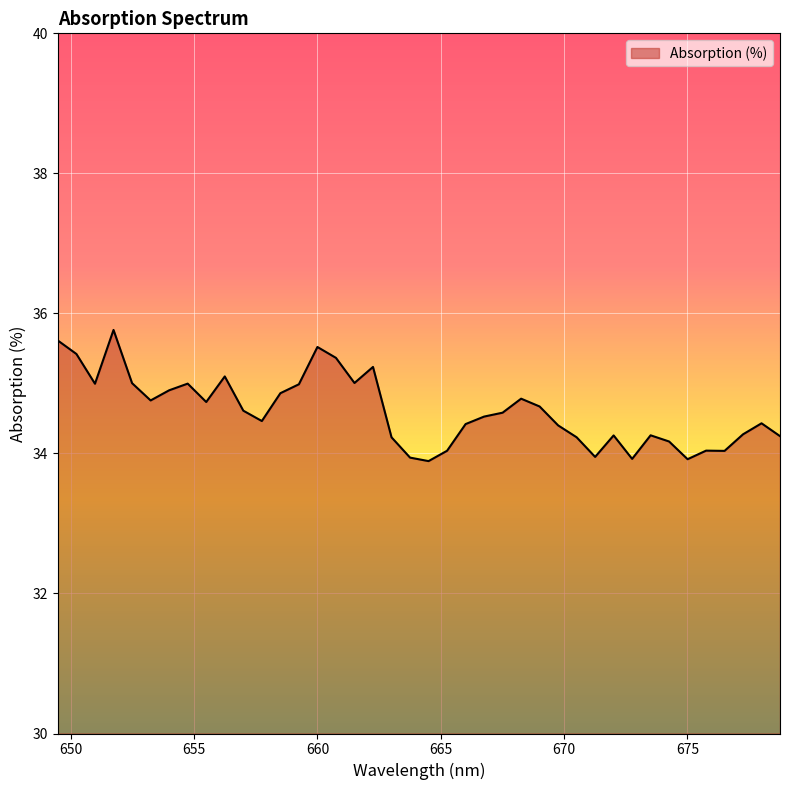

What is the difference between the maximum and minimum values?

1.9